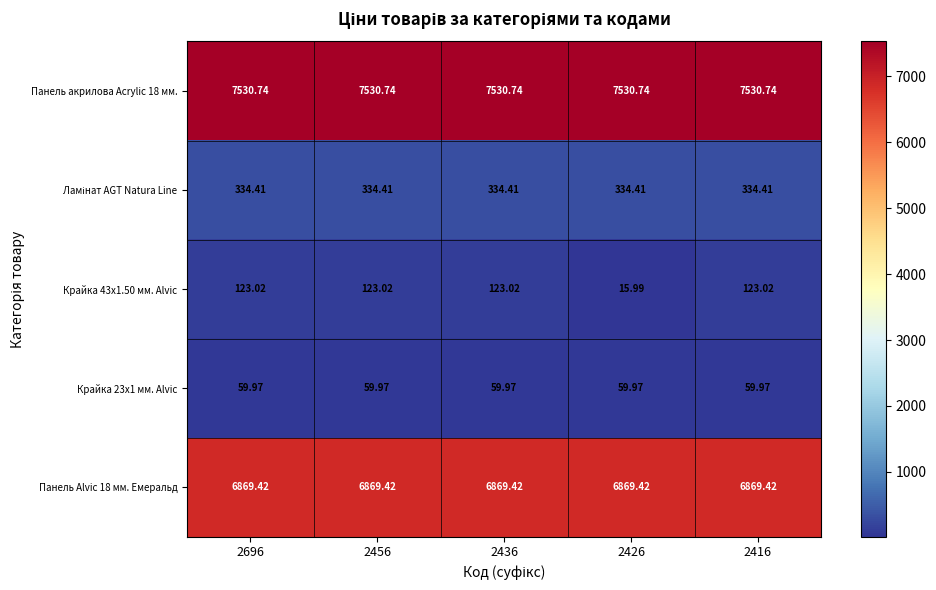

Is the value of Панель акрилова Acrylic 18 мм. at 2696 greater than the value of Крайка 23x1 мм. Alvic at 2456?

Yes